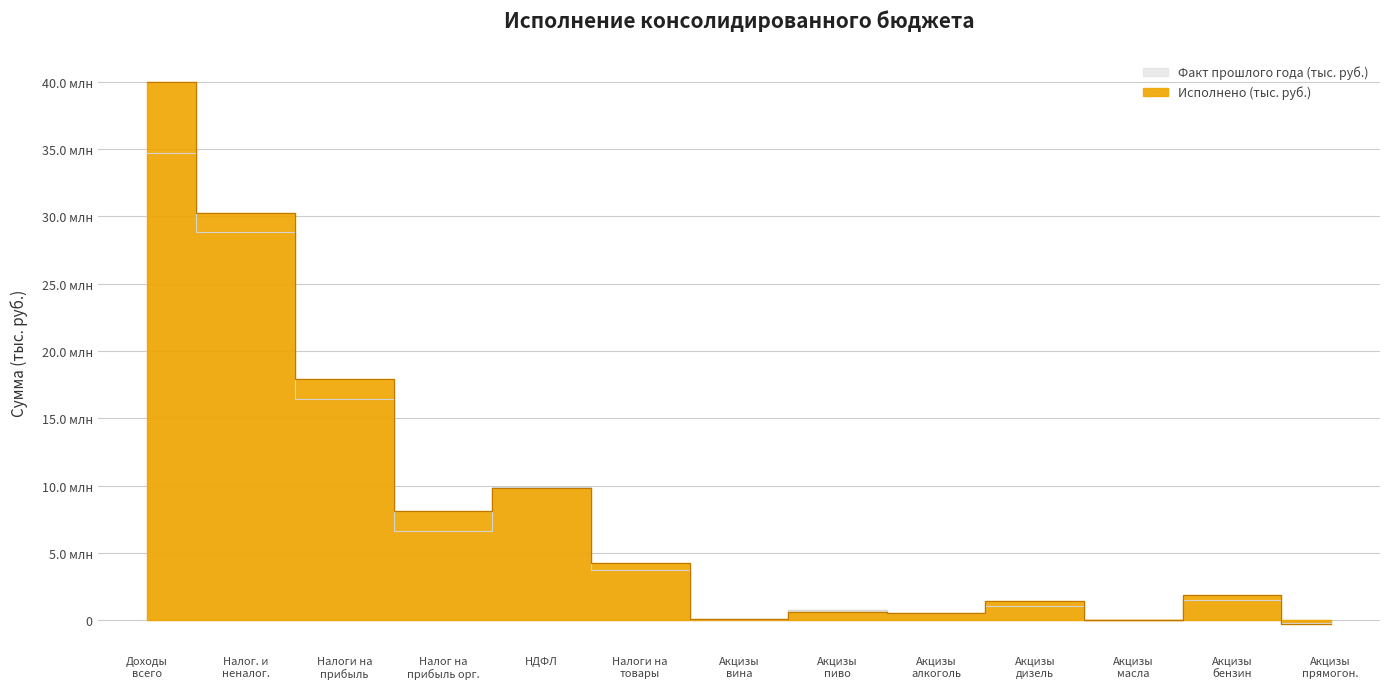

How many series are shown in this chart?

2